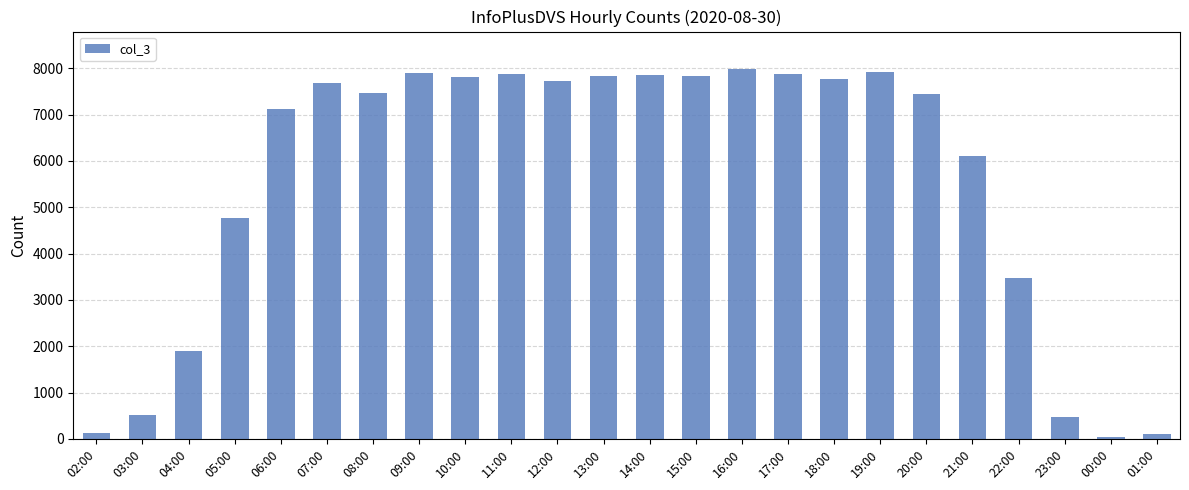

What is the change in value from 06:00 to 17:00?

+751